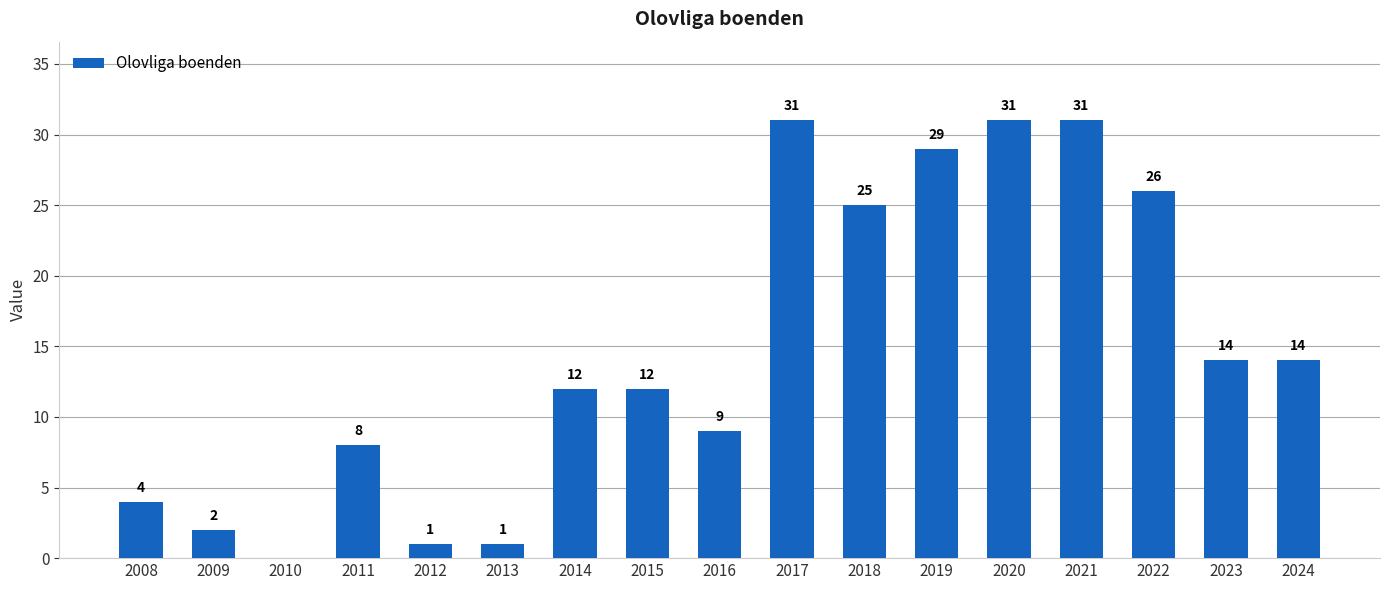

The value at 2018 is 12. True or false?

False